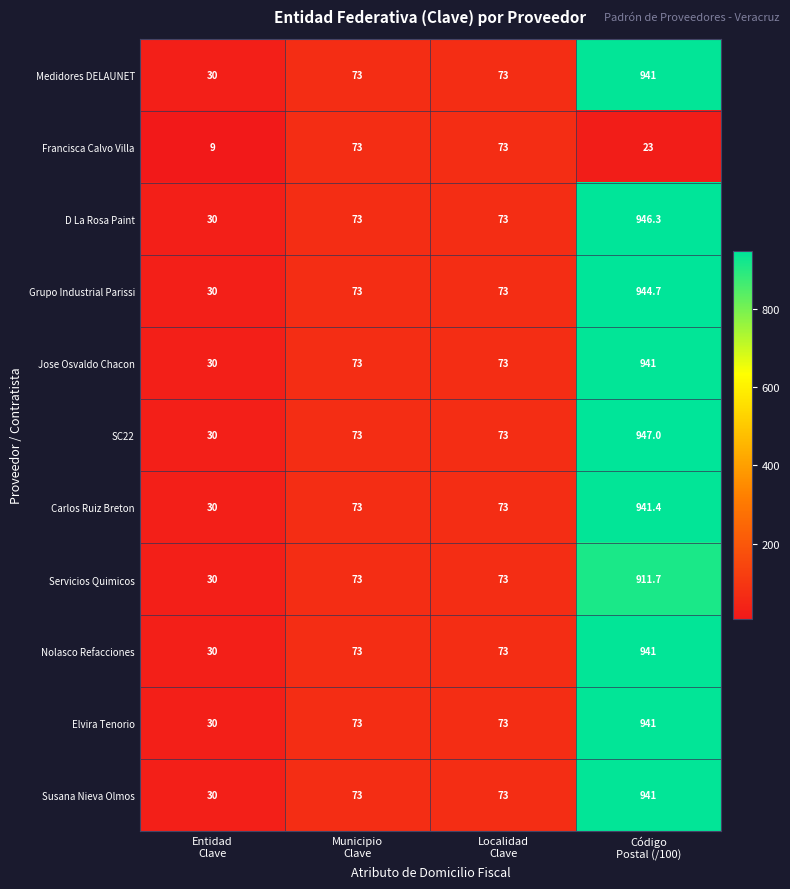

Which series has the largest range (max minus min)?

SC22